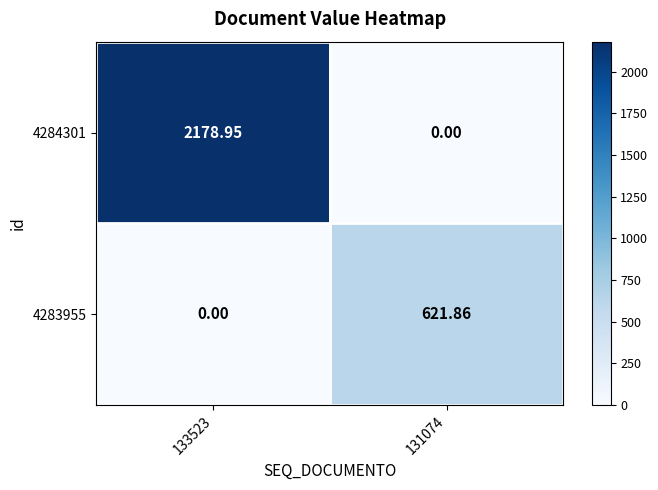

Is the value of 4284301 at 131074 greater than the value of 4283955 at 131074?

No